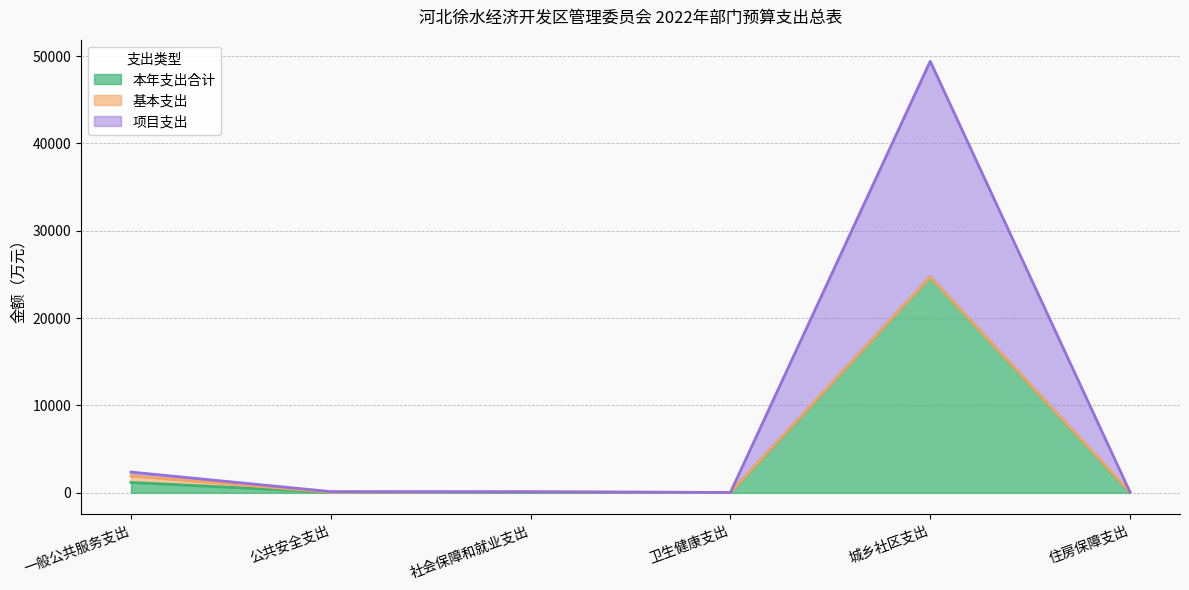

At which category is the sum across all series the highest?

城乡社区支出